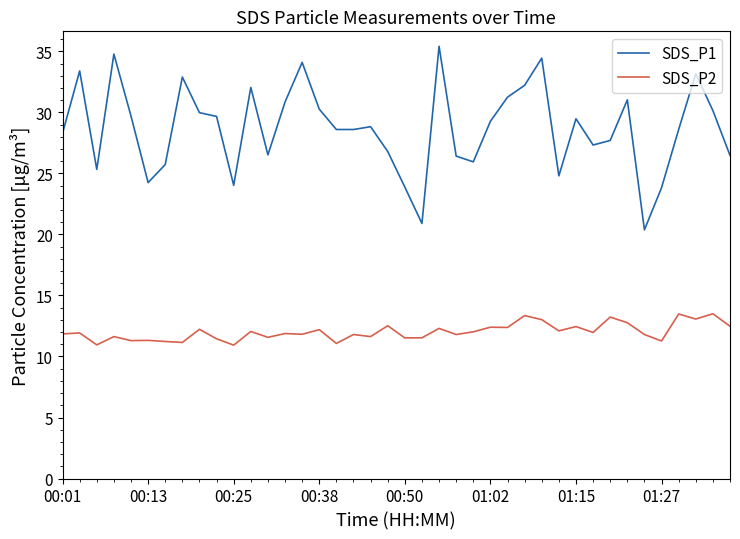

True or false: SDS_P1 and SDS_P2 intersect in this chart.

False